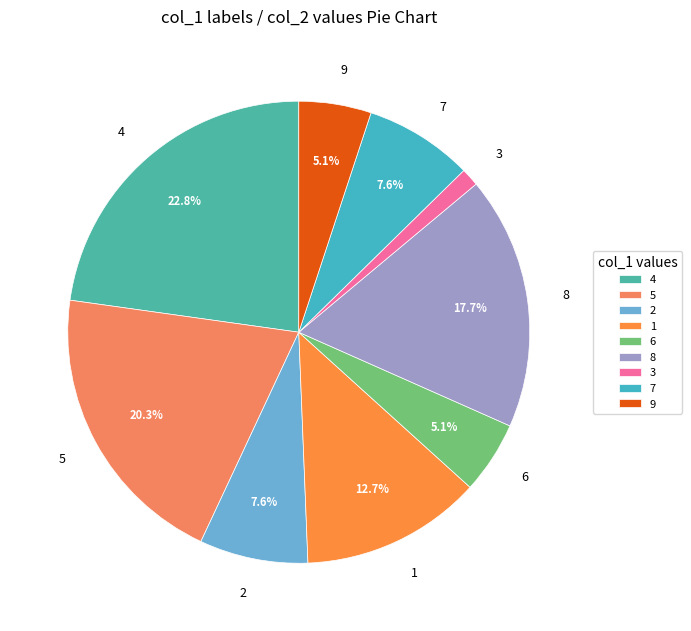

How many segments does this pie chart have?

9